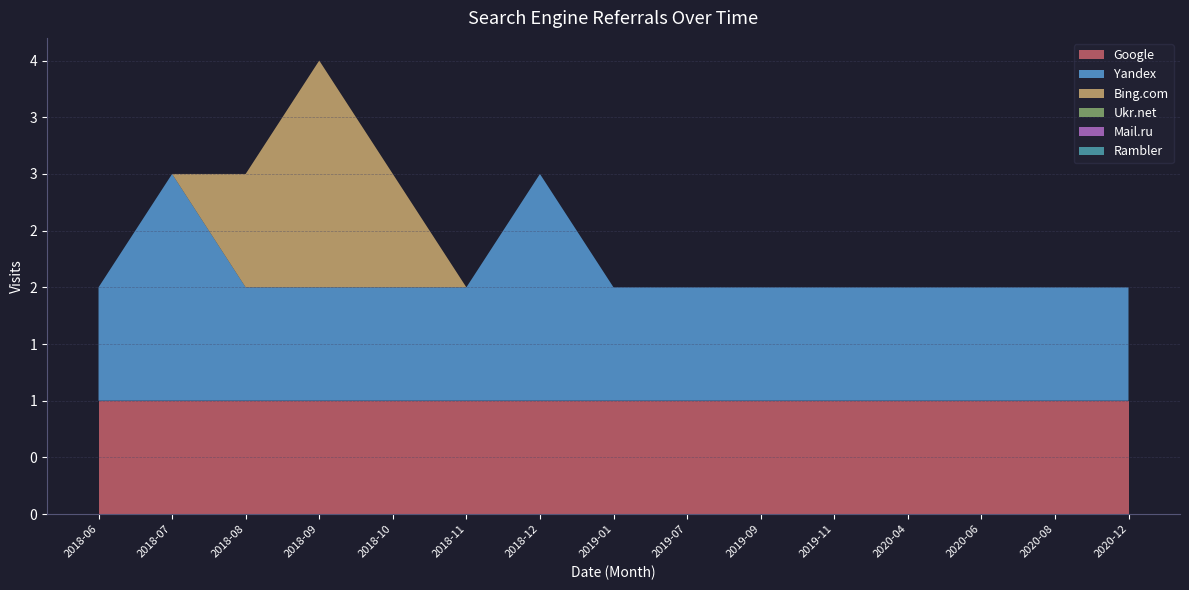

What is the label of the 2nd point from the right?

2020-08